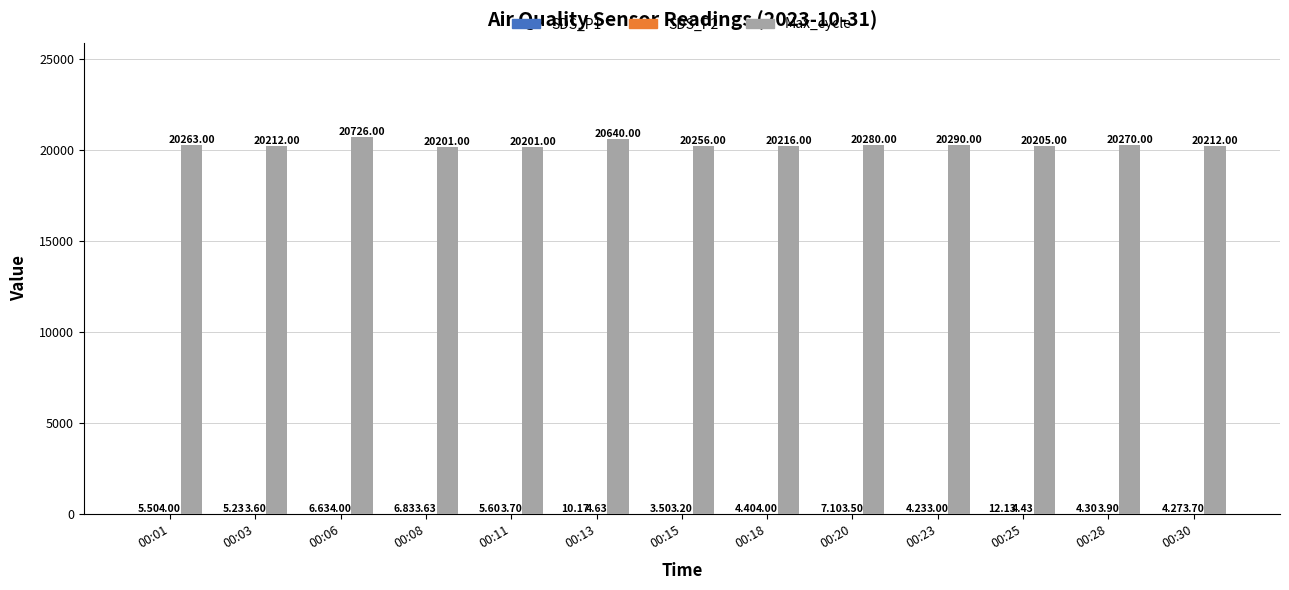

What is the sum of all Max_cycle values?

263972.0